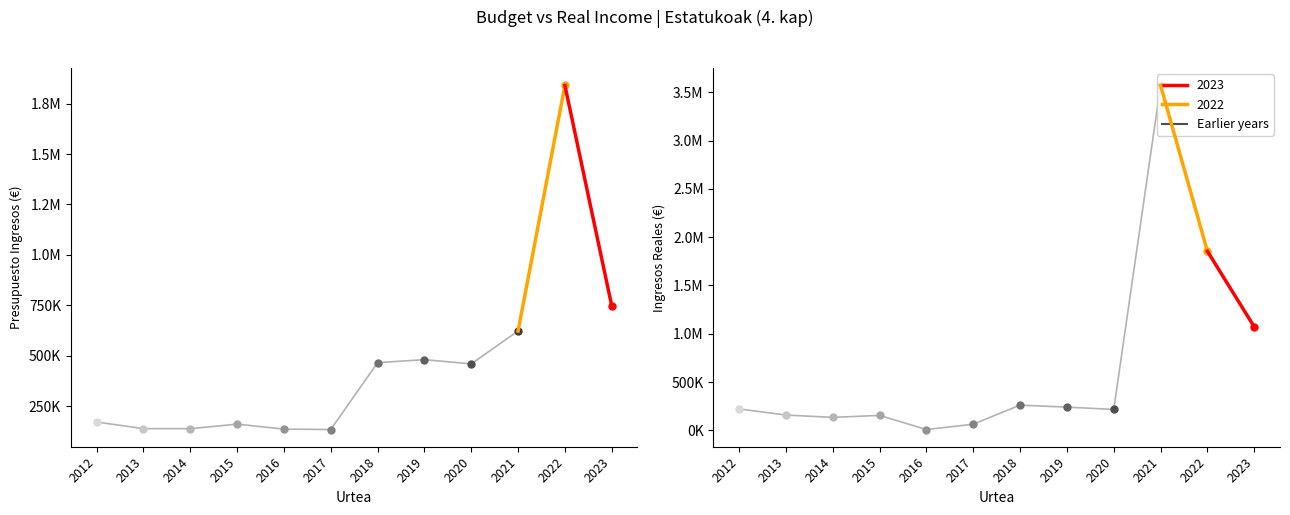

True or false: Ingresos Reales and Presupuesto Ingresos intersect in this chart.

True